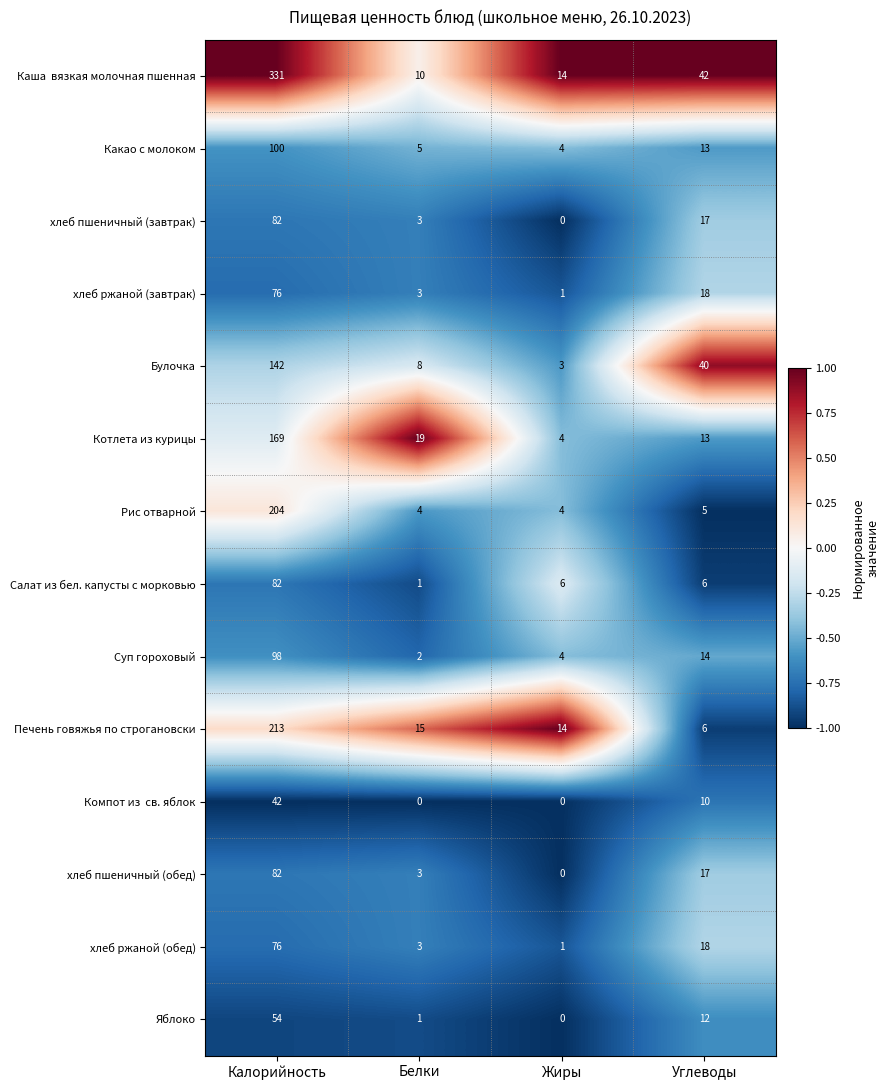

True or false: Булочка has a value of 40 at Углеводы.

True